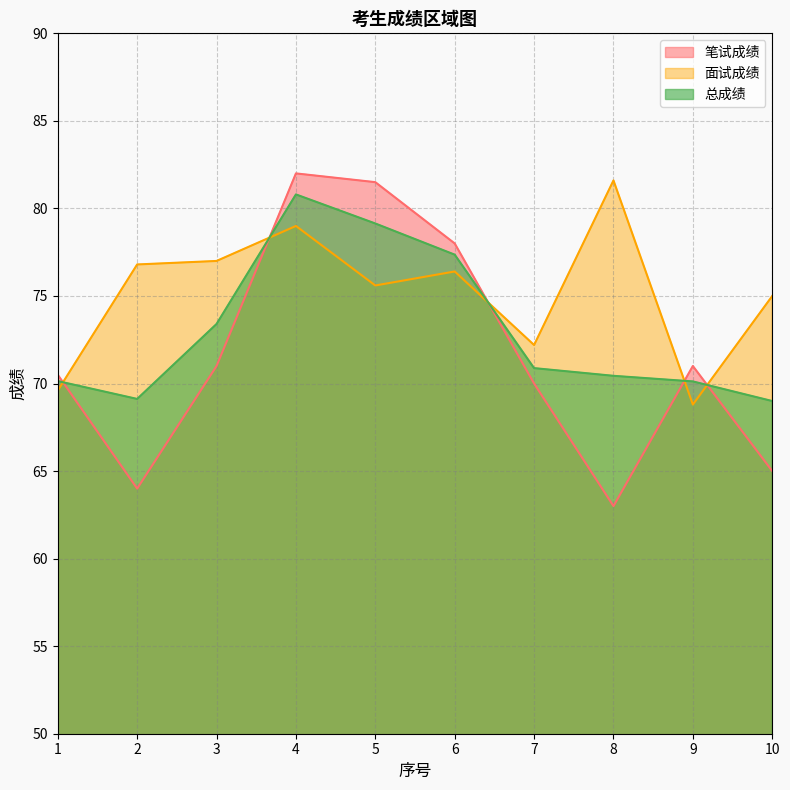

At which category does 总成绩 reach its first local valley?

2